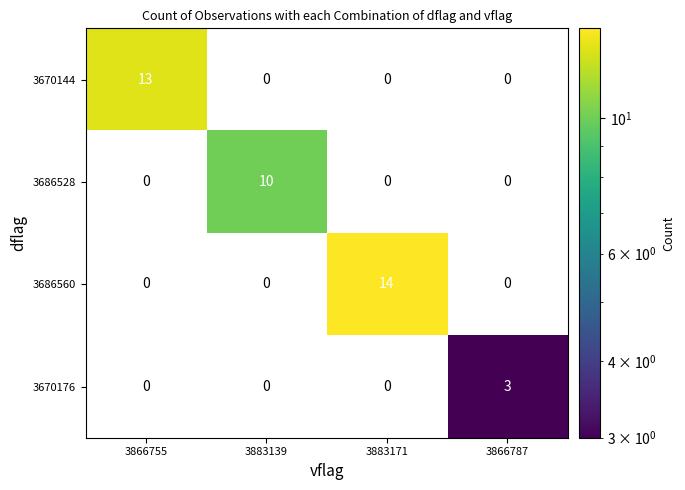

What is the maximum value shown in the chart?

14